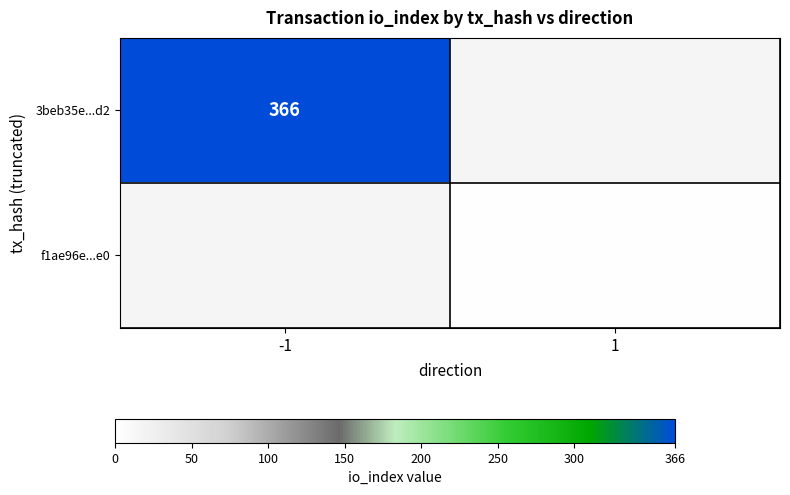

The f1ae96e...e0 series shows 2 at 1. True or false?

True